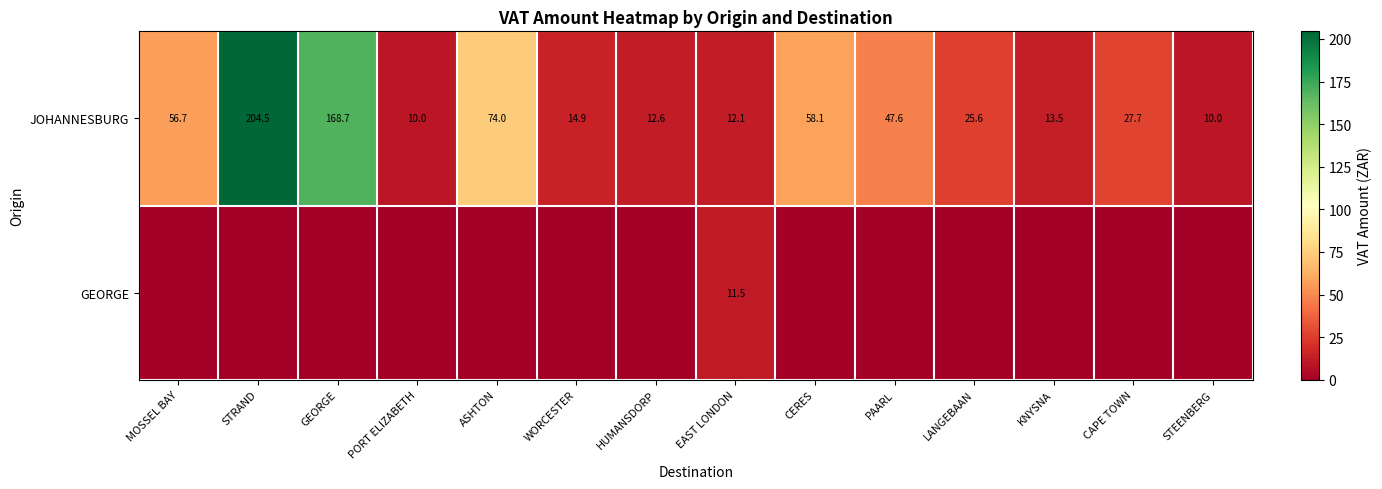

What is the average value of the JOHANNESBURG series?

52.6